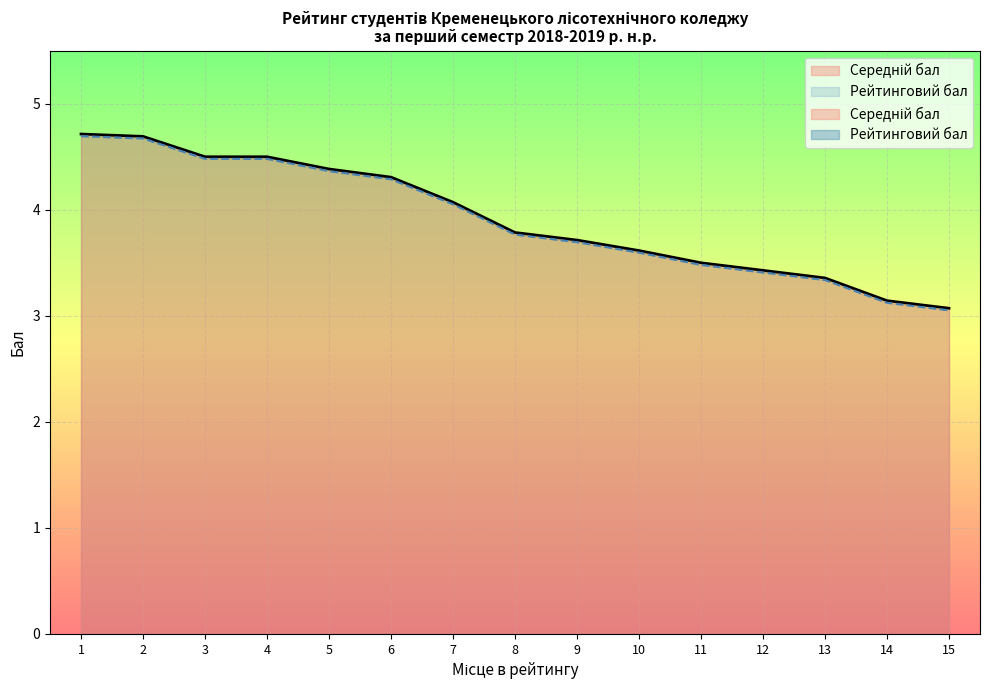

What is the difference between the Середній бал values at 14 and 9?

0.6